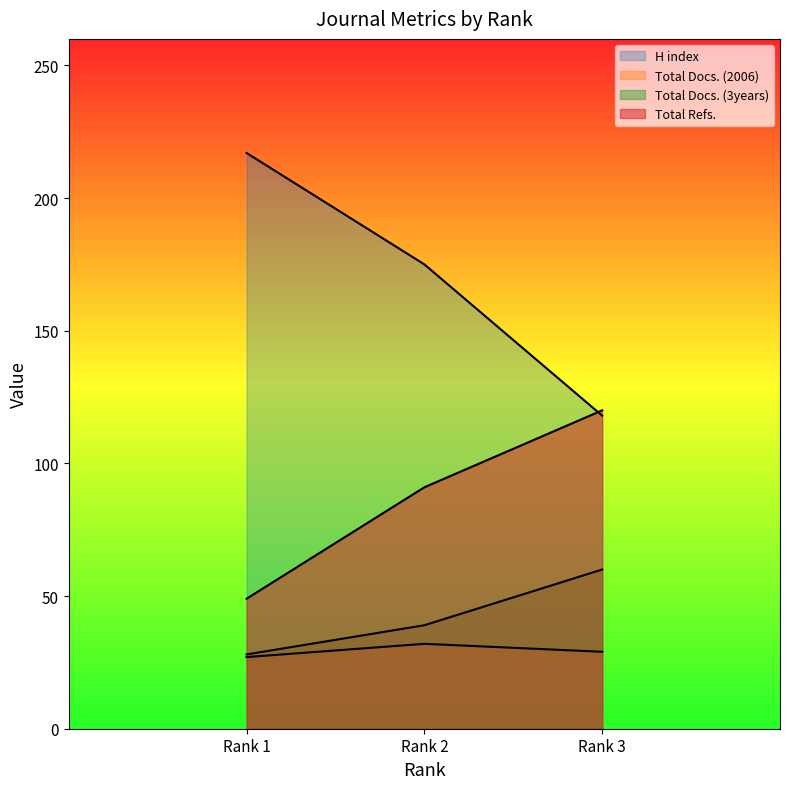

Count the H index values in the range 49 to 120.

3